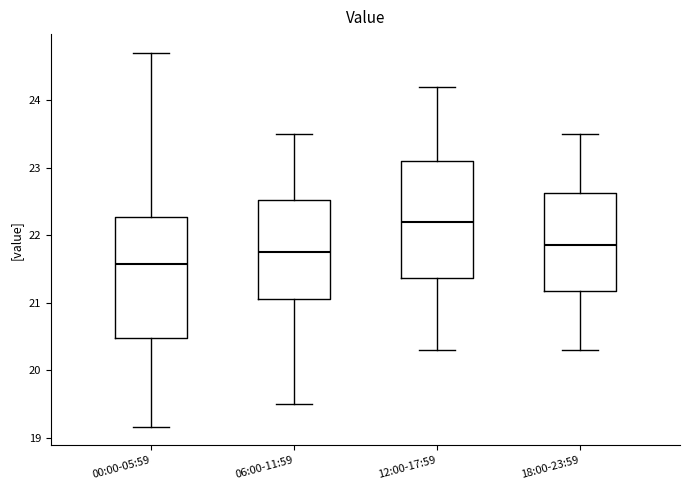

Which box's median line is the lowest?

00:00-05:59